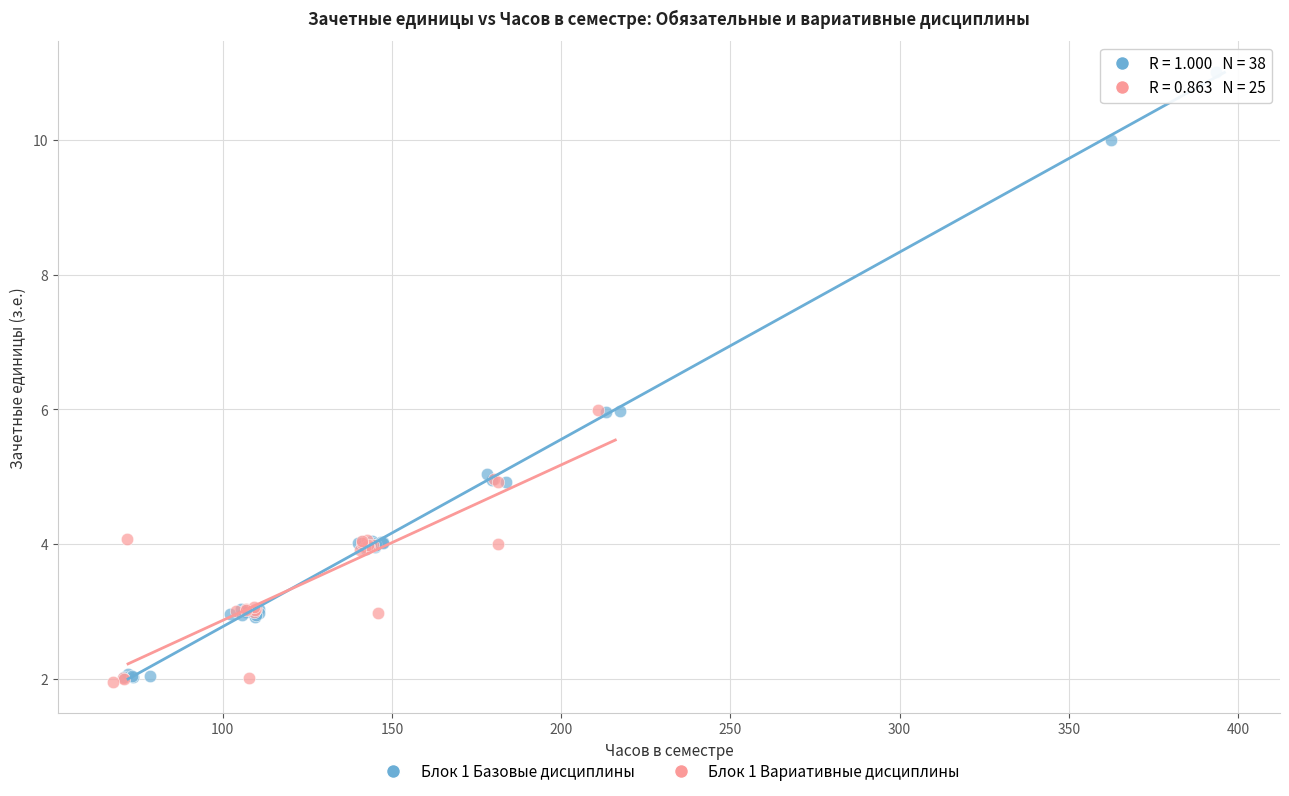

Which series contains the highest Y value?

Блок 1 Базовые дисциплины